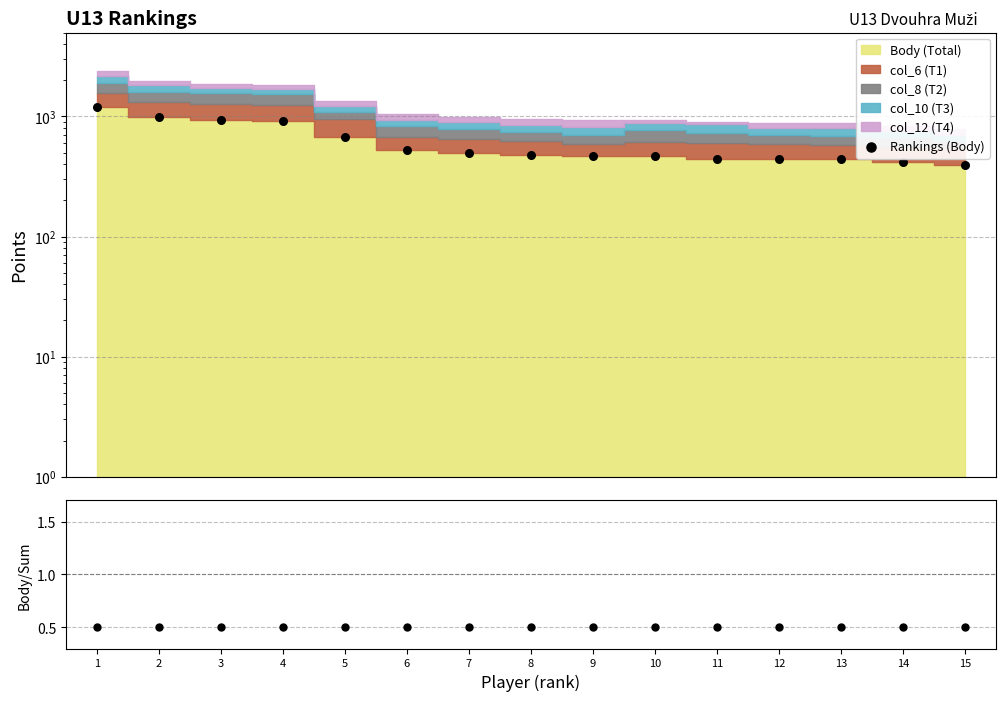

At which category is the sum across all series the highest?

1